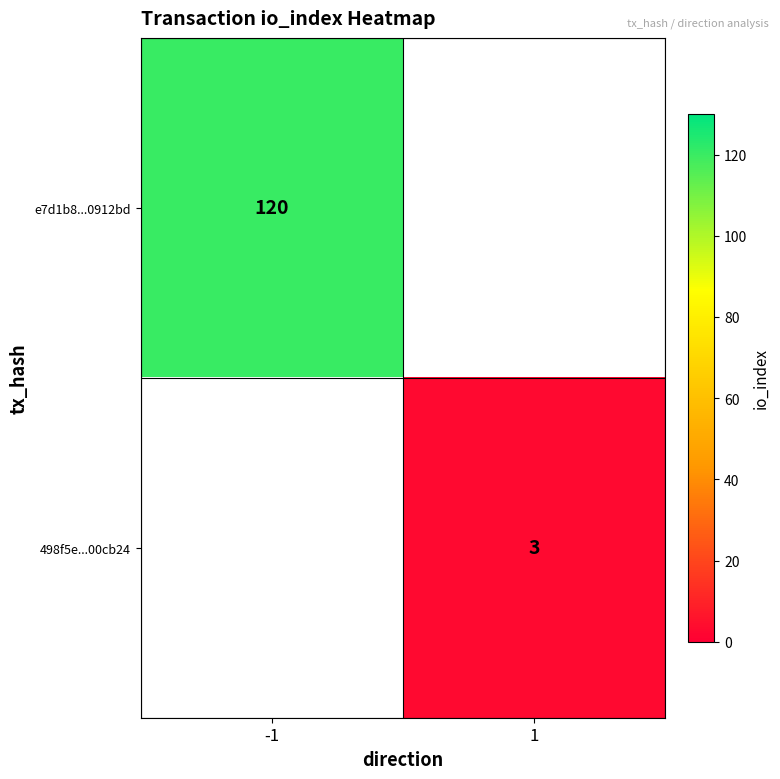

At which category does the chart reach its minimum across all series?

1